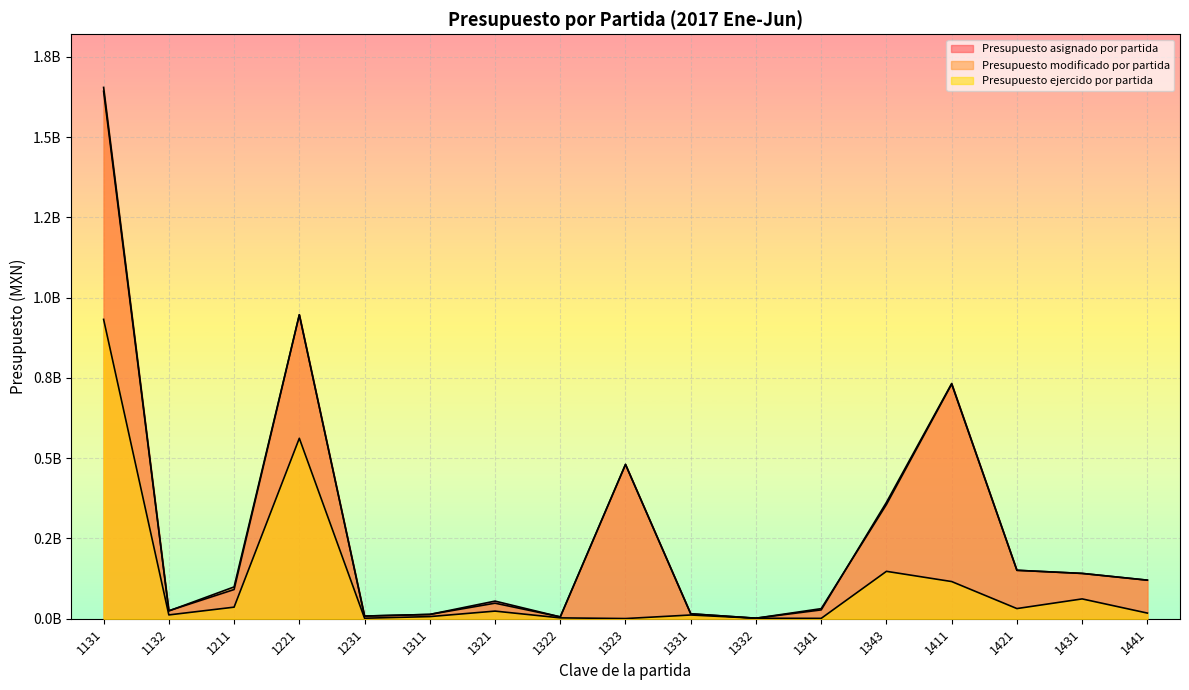

What is the maximum value shown in the chart?

1654530010